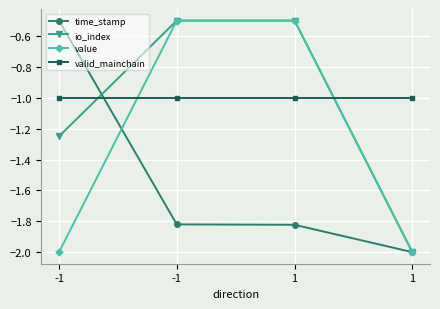

Which has a higher value, 1 or 1?

1